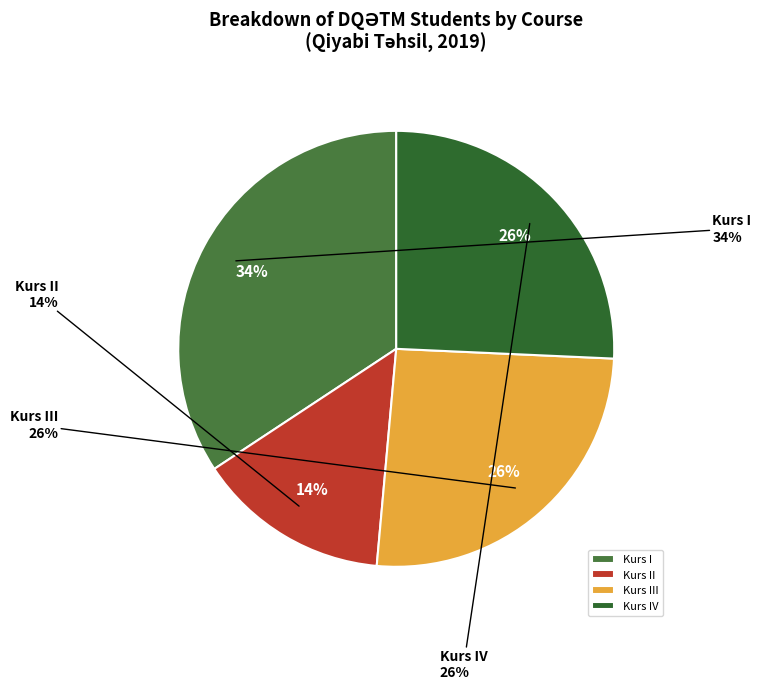

The Kurs II slice represents 14% of the pie. True or false?

True